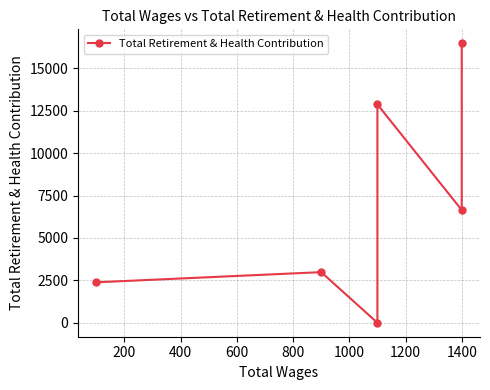

What is the sum of all values?

41380